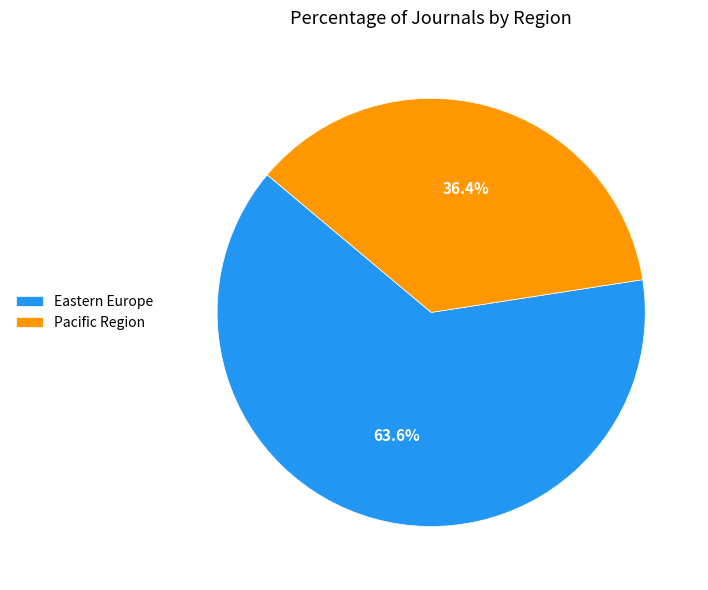

The Pacific Region slice represents 46% of the pie. True or false?

False